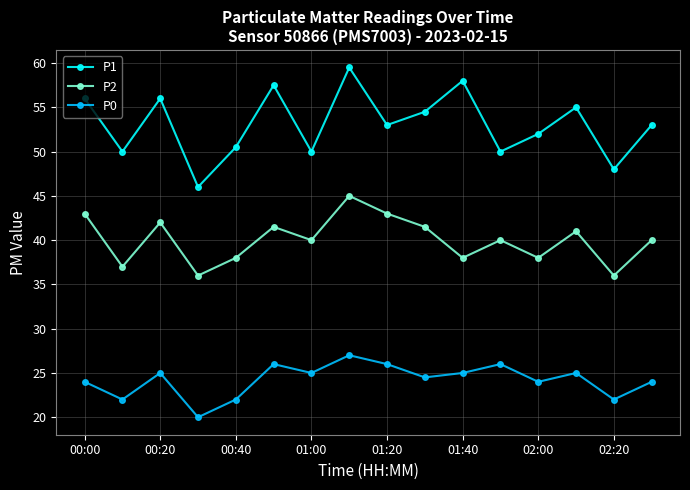

What is the difference between the maximum and minimum values in the P0 series?

7.0